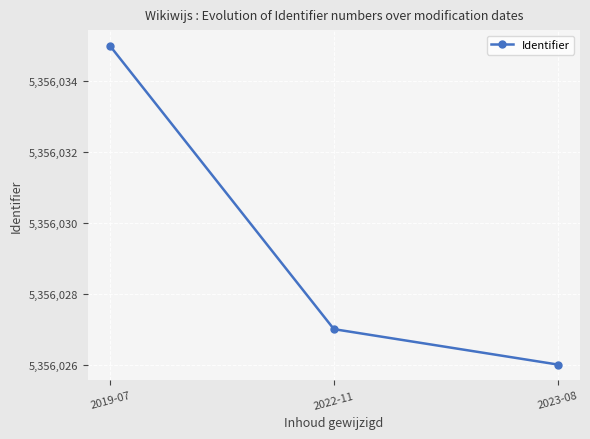

What is the change in value from 2022-11 to 2023-08?

-1